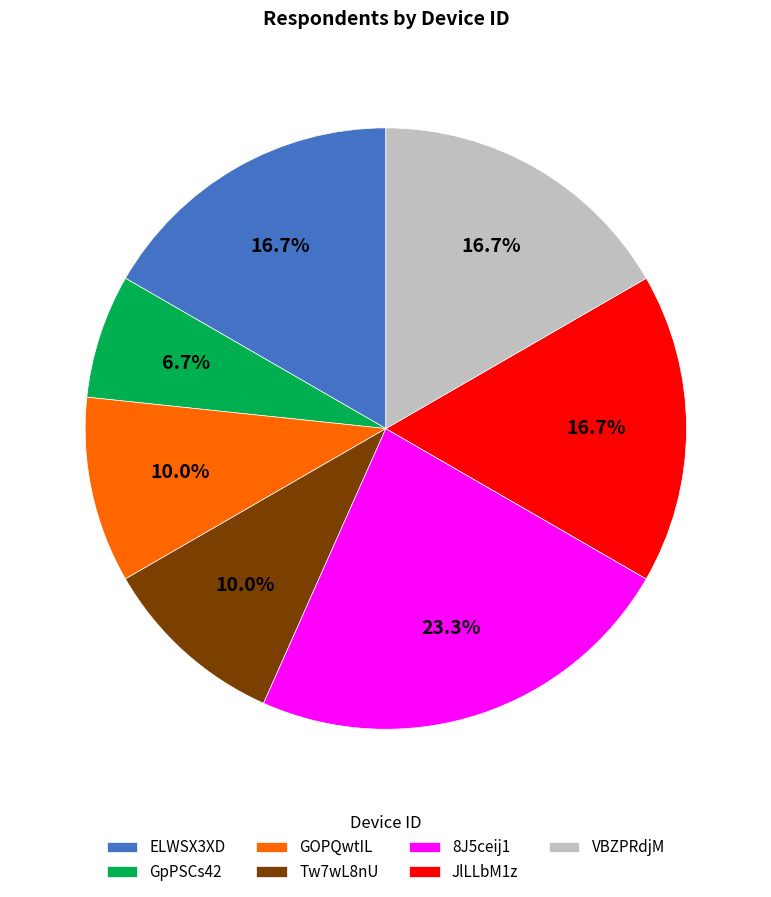

Do GpPSCs42 and VBZPRdjM together represent more than half of the pie?

No